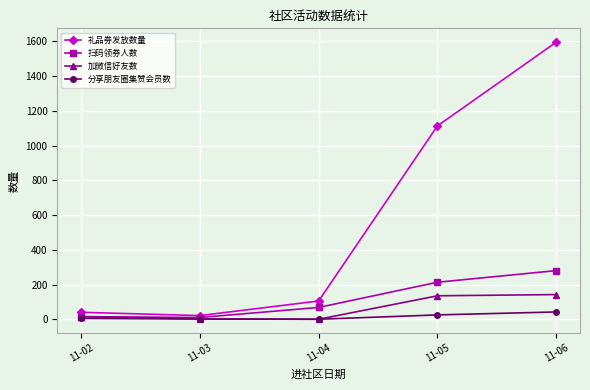

Between 11-05 and 11-06, which series saw the biggest shift?

礼品券发放数量